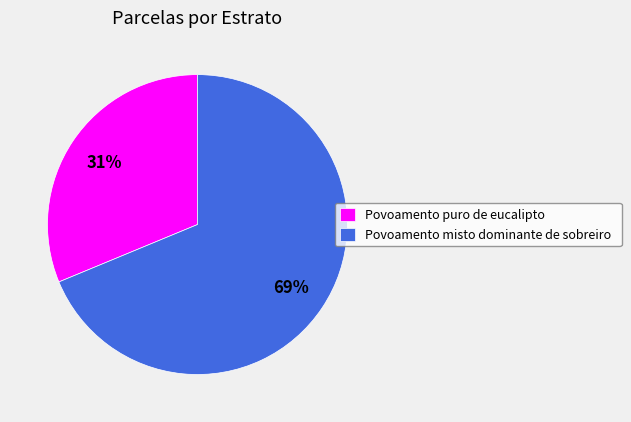

To the nearest percent, what percentage of the pie is Povoamento puro de eucalipto?

31%